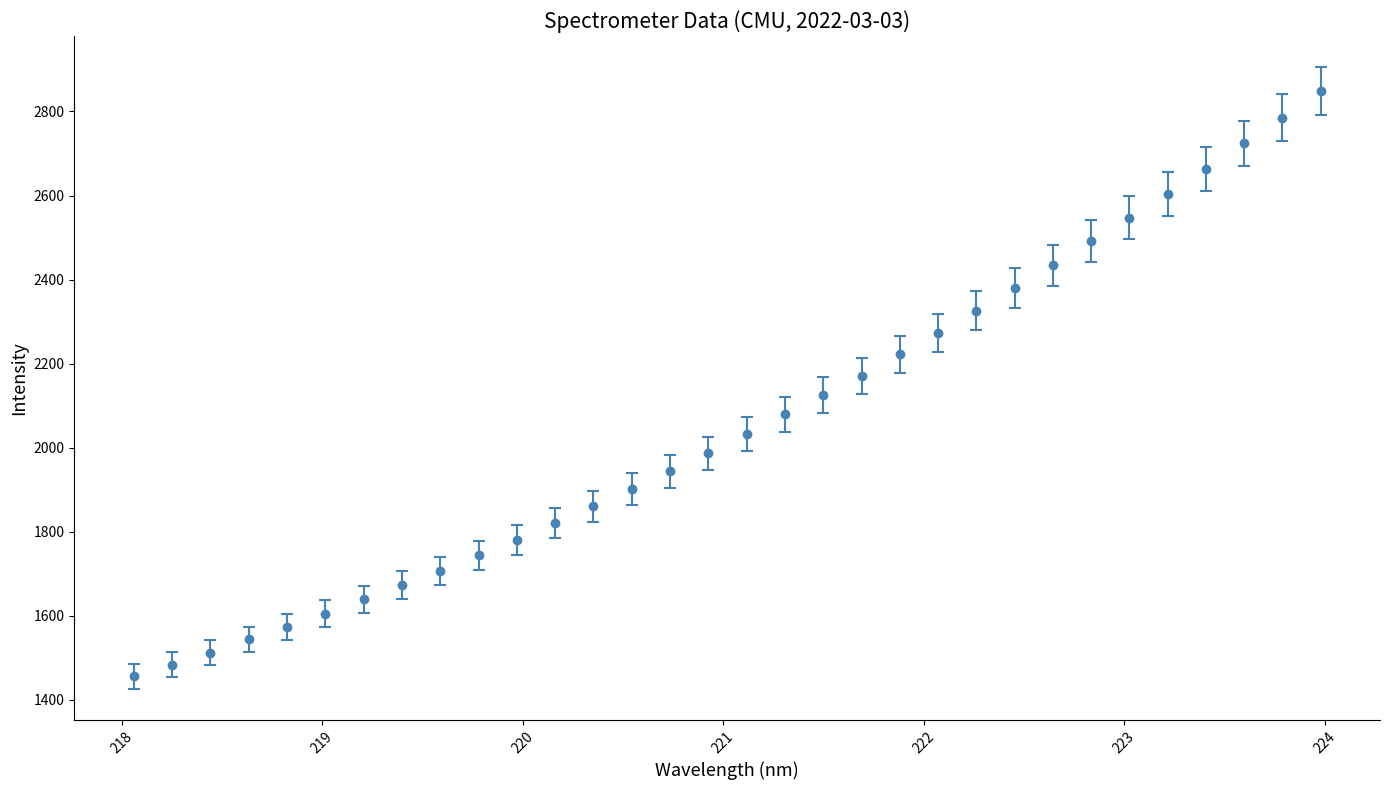

What is the sum of all values?

65926.7